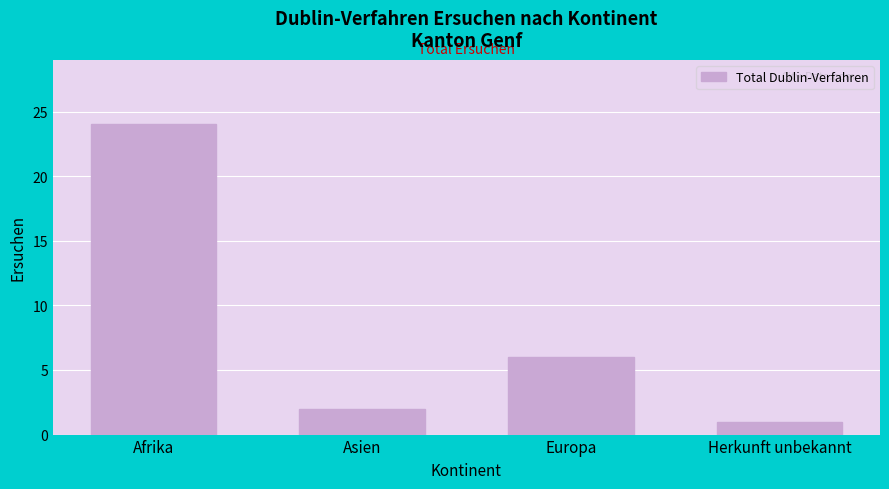

Reading left to right, what are all the values shown in this chart?

Afrika=24	Asien=2	Europa=6	Herkunft unbekannt=1